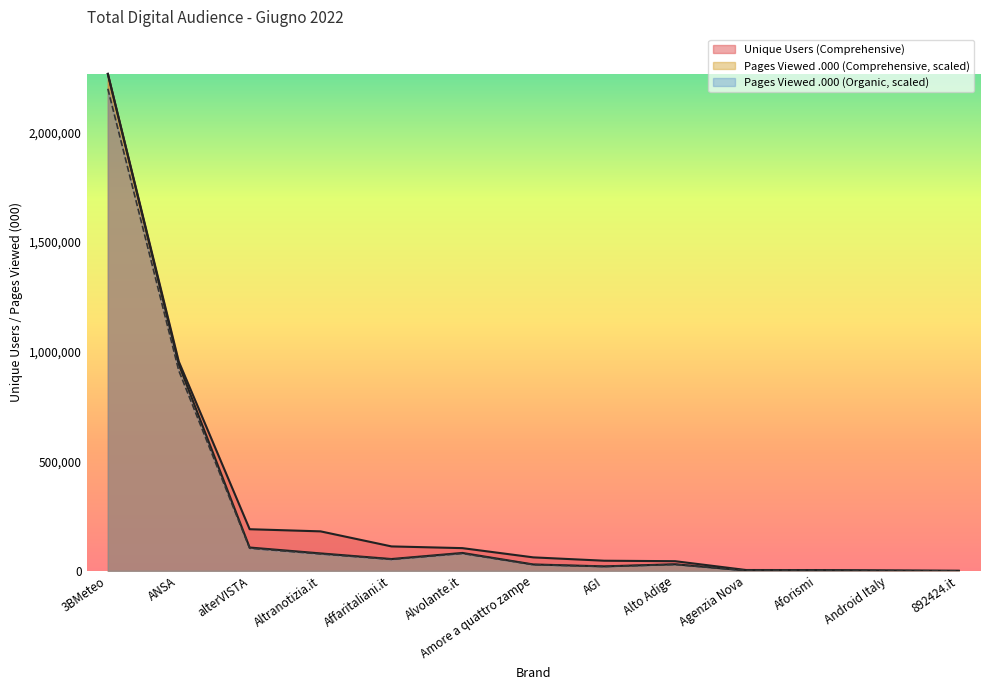

Reading right to left, transcribe all the data shown in this chart.

Unique Users (Comprehensive): 115.0	1946.0	3651.0	3912.0	44182.0	46298.0	61607.0	103745.0	111604.0	180276.0	190068.0	955482.0	2267753.0
Pages Viewed (000, Comprehensive): 0.0	585.5	2049.2	1756.5	29275.0	19907.0	28396.7	79335.1	52402.2	77285.9	103340.6	914257.0	2199720.4
Pages Viewed (000, Organic): 0.0	603.6	2112.6	1810.8	30180.4	20522.7	29275.0	81788.8	54022.9	79676.2	106536.7	942533.0	2267753.0